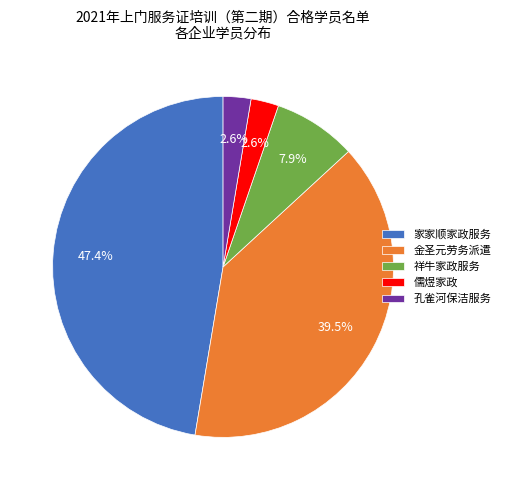

Count the number of slices in the pie.

5